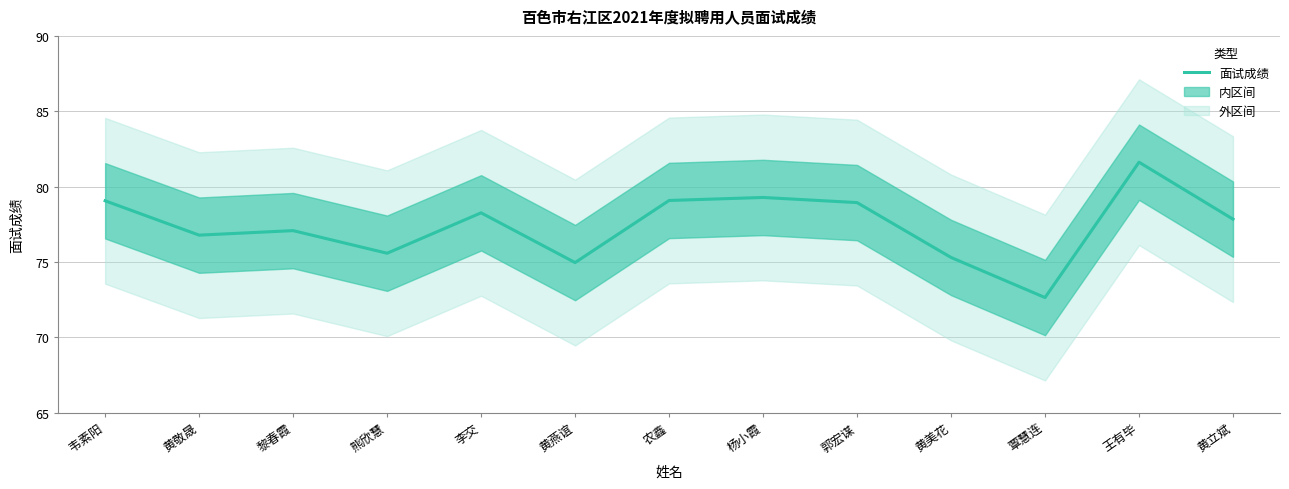

The value at 黄立斌 is 28.6. True or false?

False